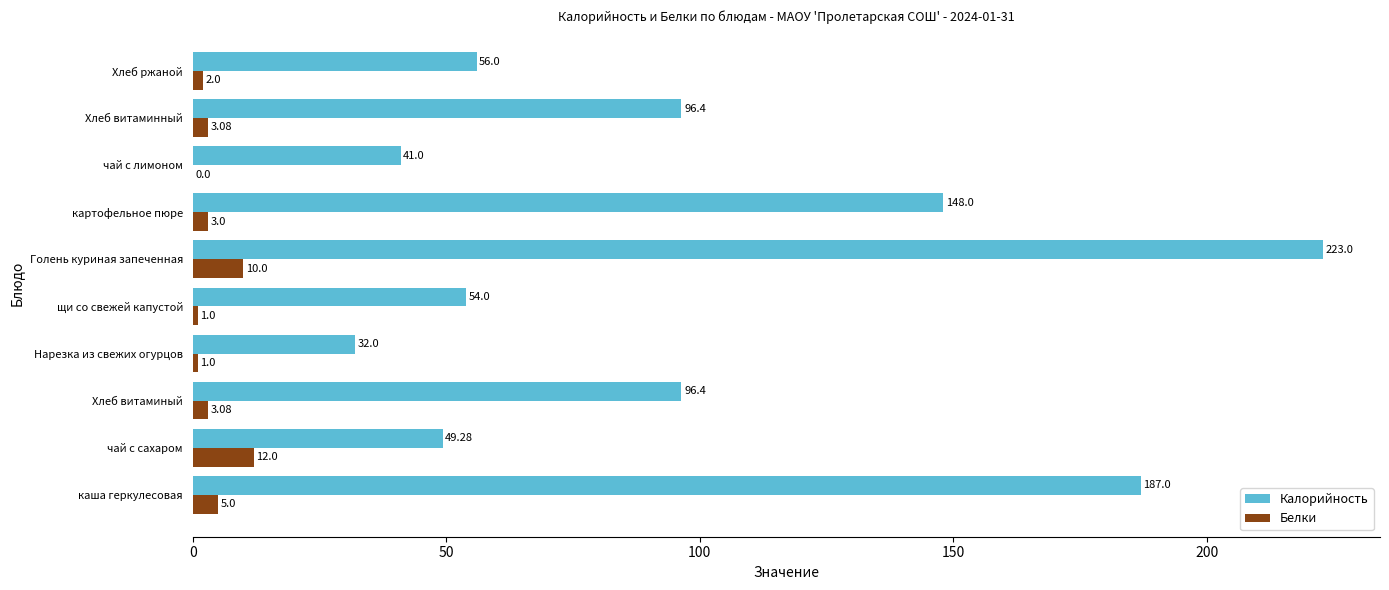

What is the sum of the Калорийность values at щи со свежей капустой and Хлеб ржаной?

110.0